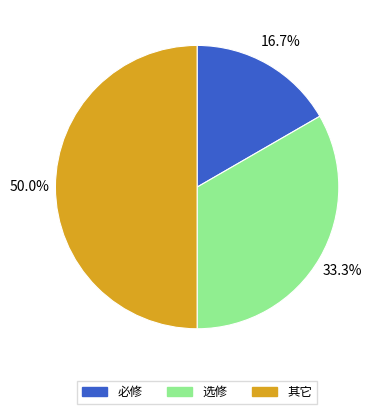

Rank the categories by value from highest to lowest.

其它, 选修, 必修